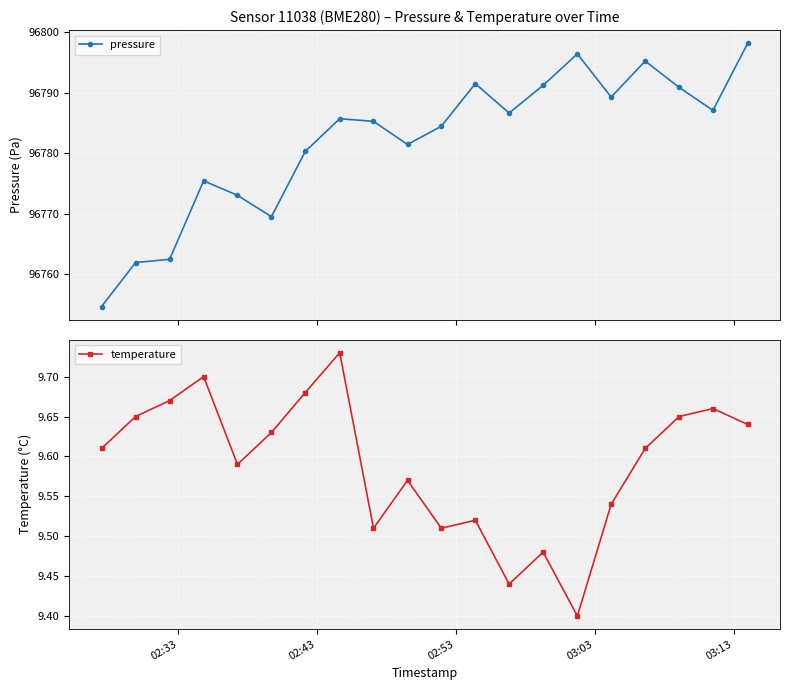

True or false: pressure and temperature intersect in this chart.

False